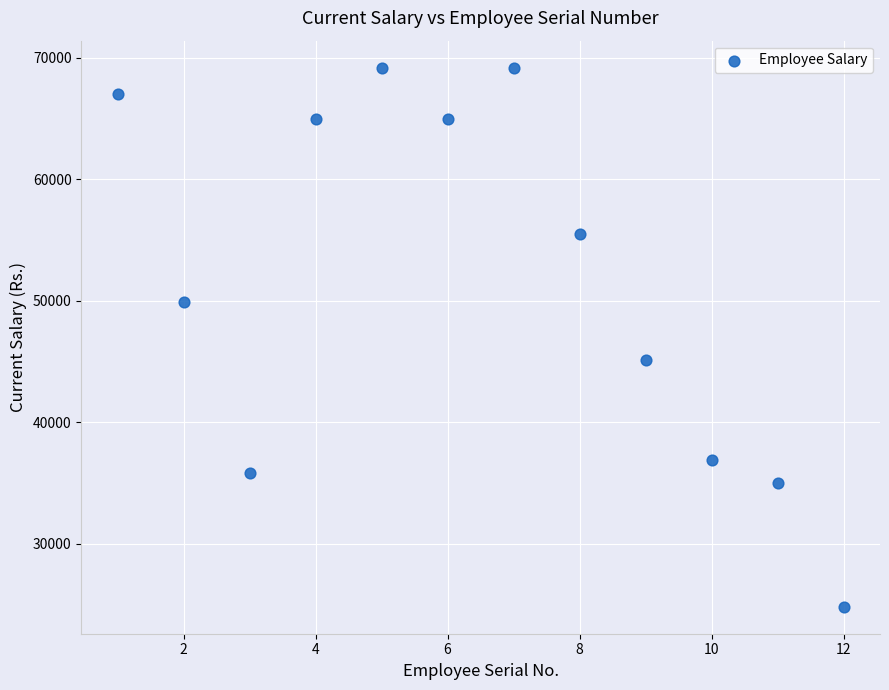

What is the range of X values (max minus min)?

11